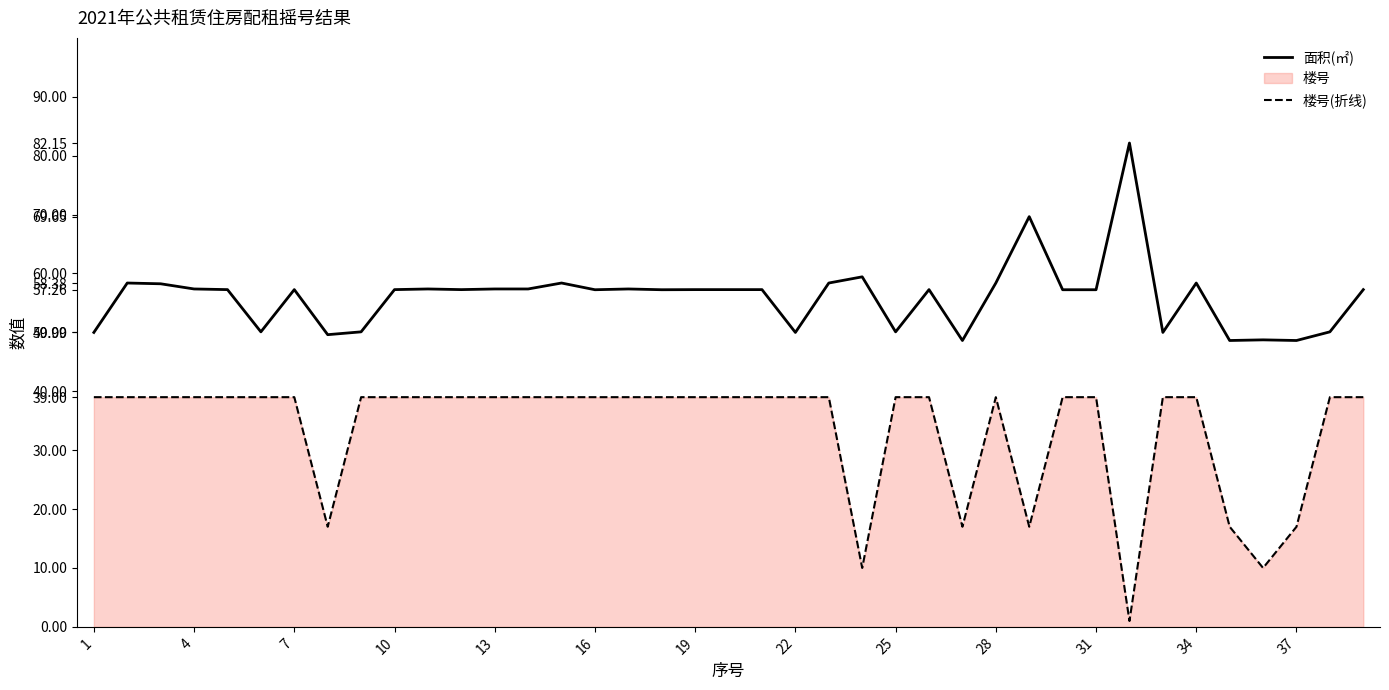

True or false: 面积(㎡) and 楼号(折线) cross at least once.

False